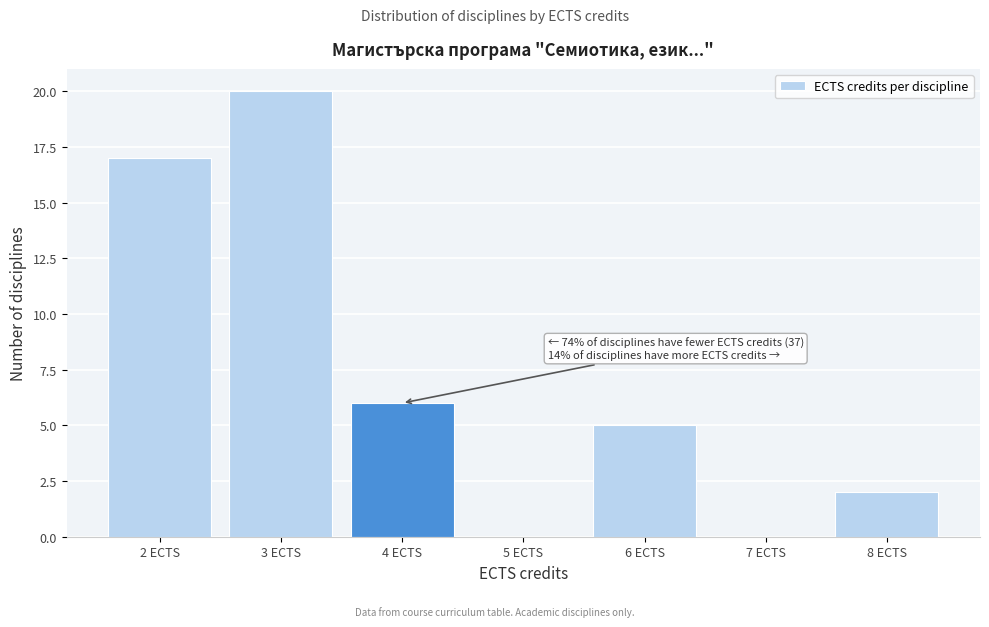

Over which range of the x-axis is the bar tallest?

2.5 to 3.5